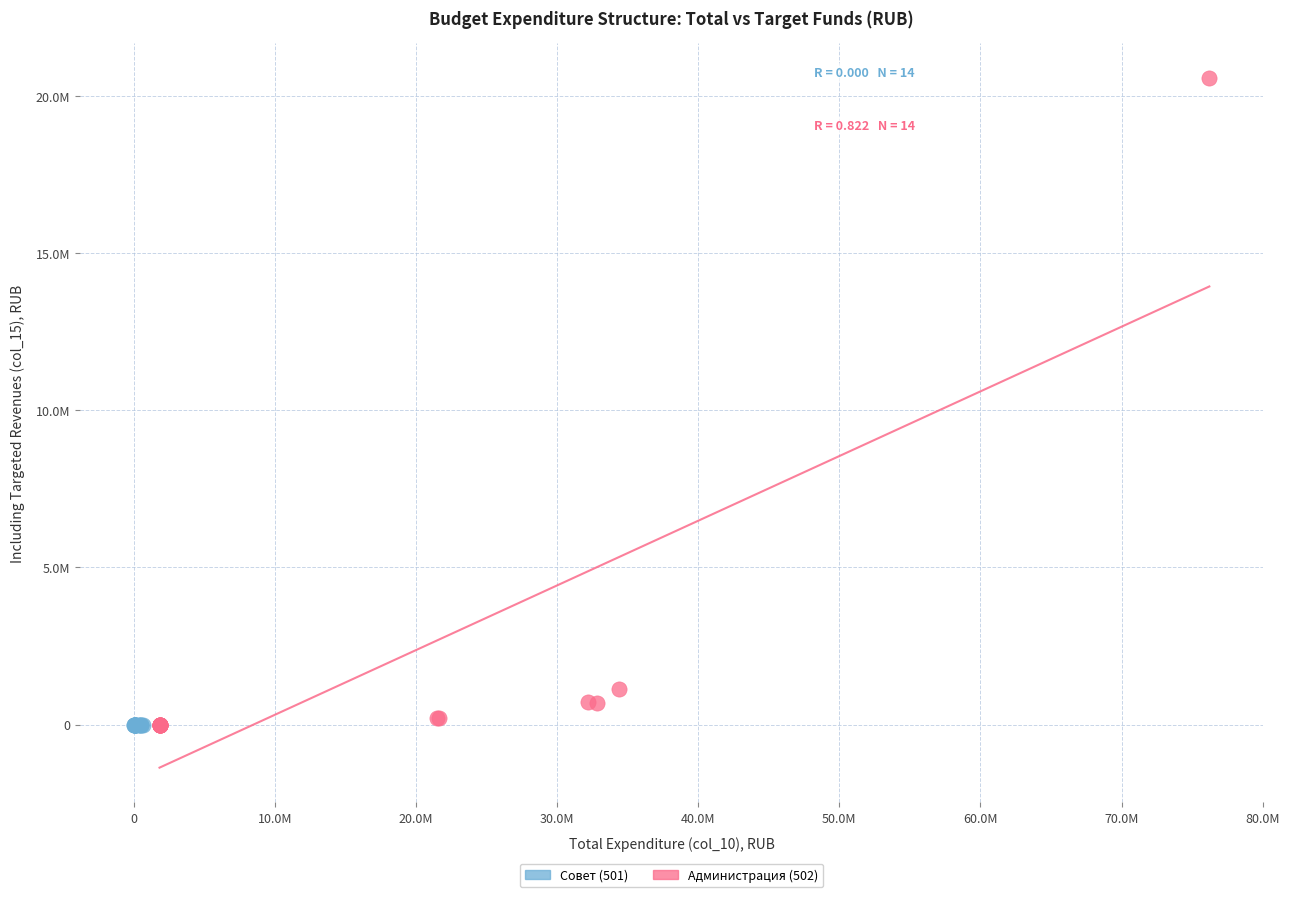

Which series contains the highest Y value?

Администрация (502)